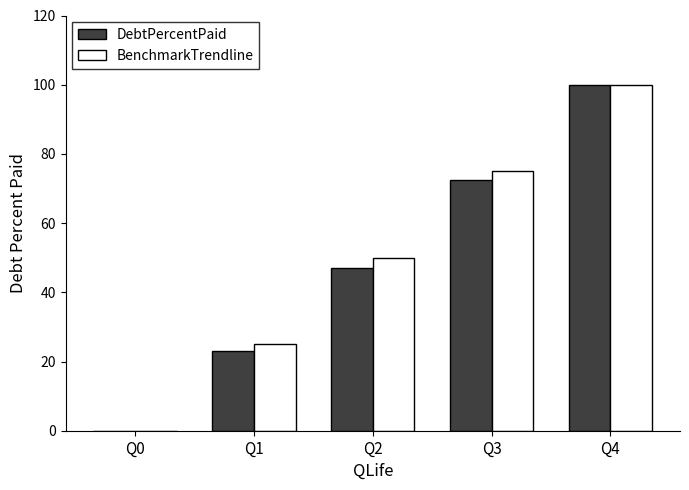

Which series changed the most between Q2 and Q4?

DebtPercentPaid